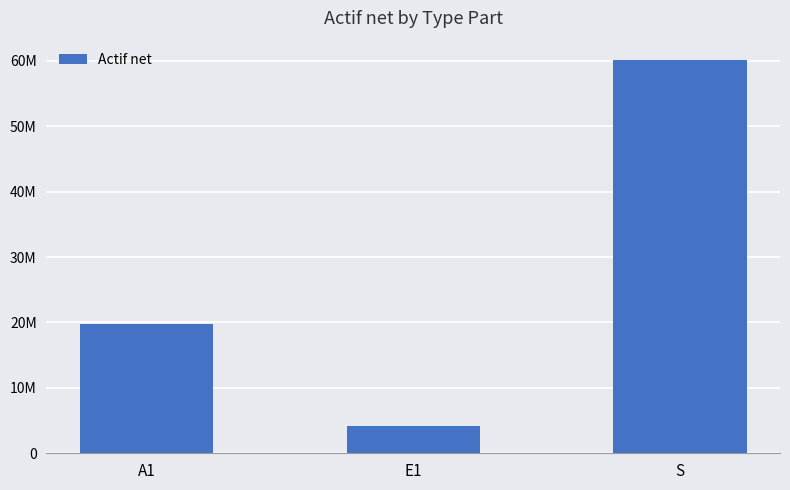

At which label is the value closest to 32137849?

A1